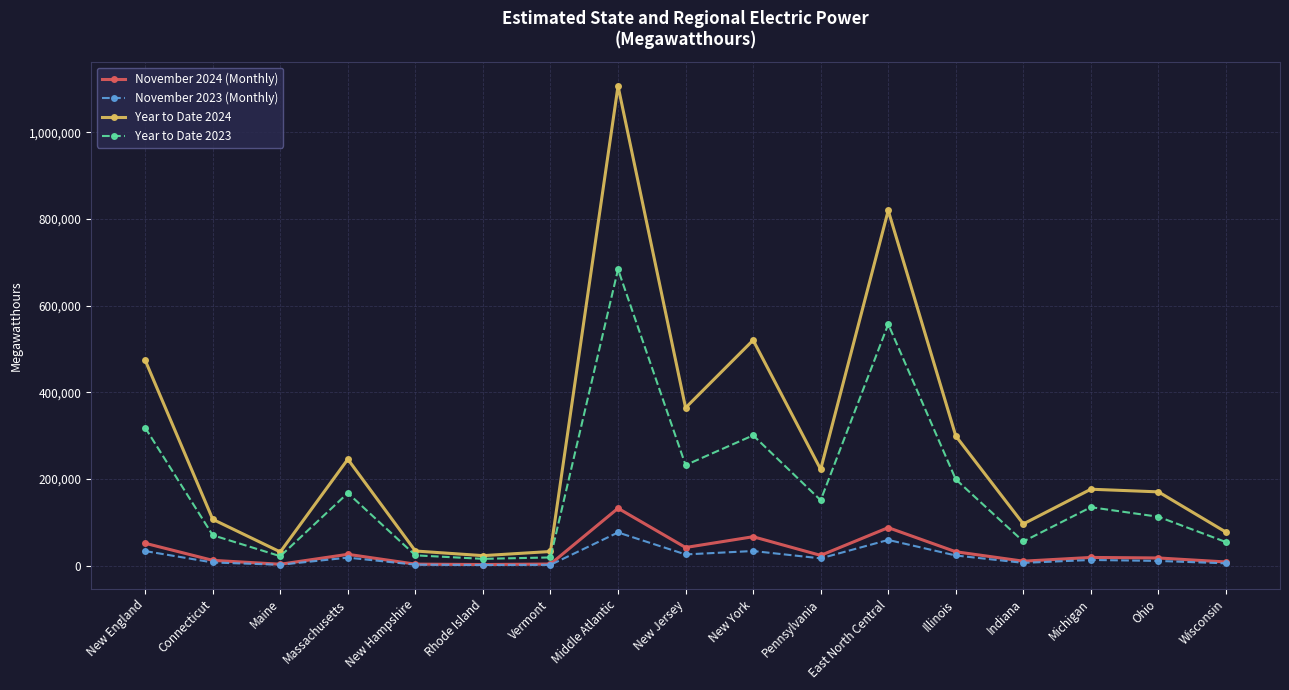

Which label corresponds to the largest value in the chart?

Middle Atlantic